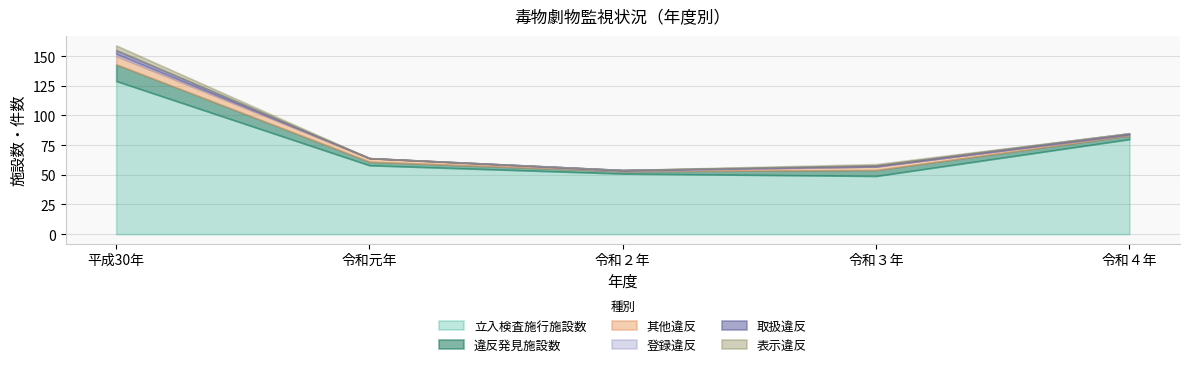

The value of 違反発見施設数 at 令和元年 is 4. True or false?

False